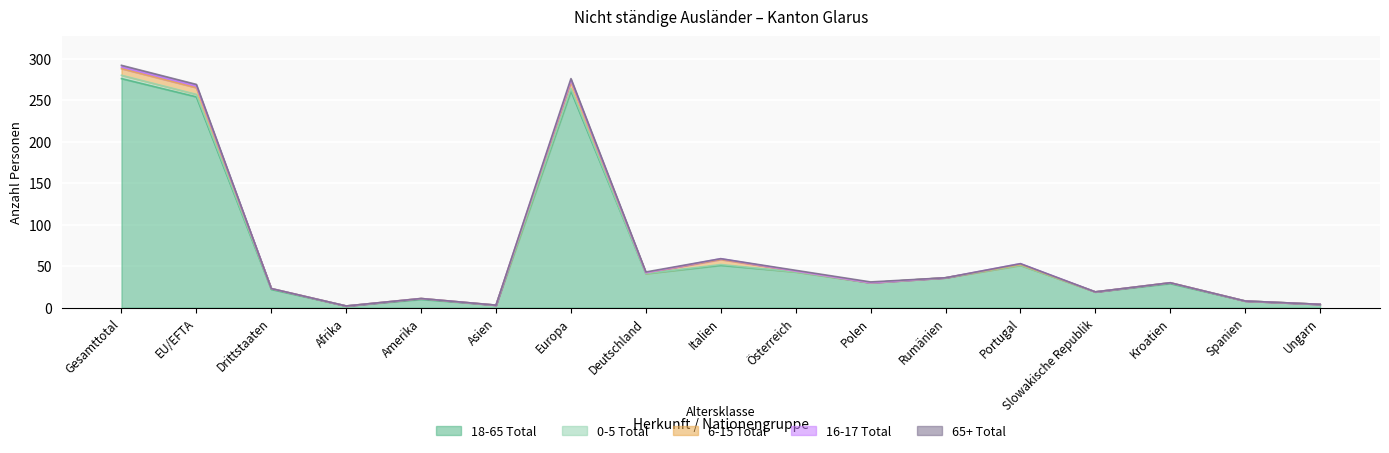

What is the maximum value shown in the chart?

276